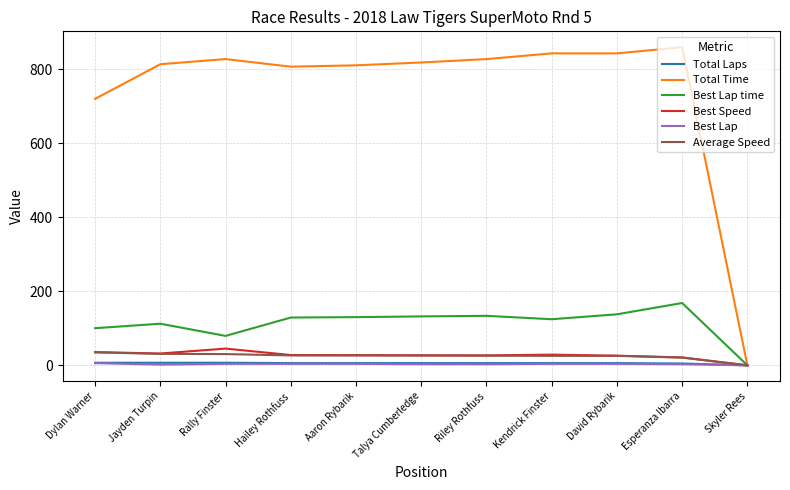

What is the total value across all series at Rally Finster?

993.9